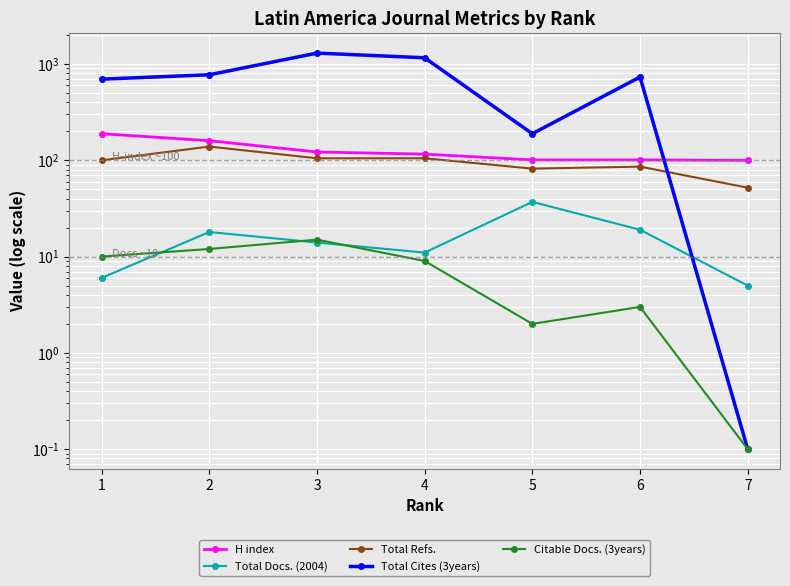

What is the highest value of the Citable Docs. (3years) series?

15.0